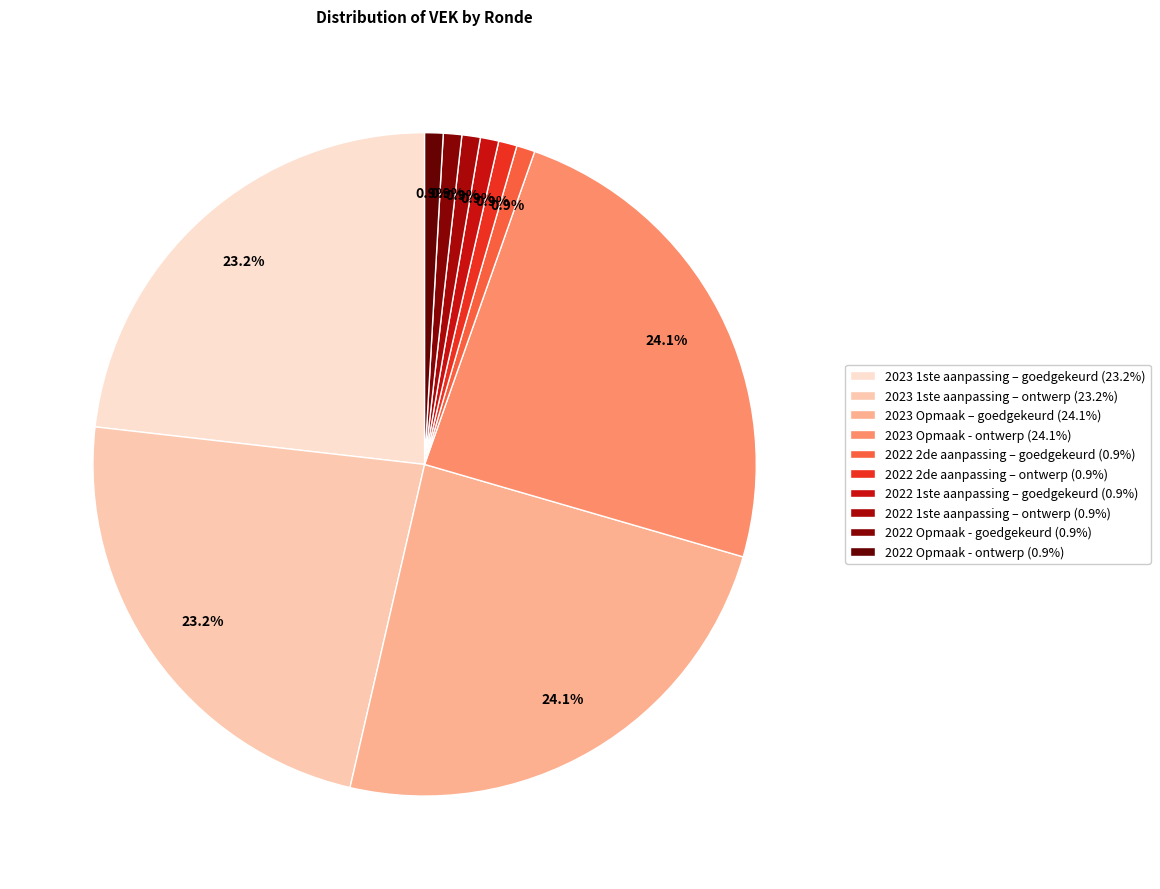

To the nearest percent, what is the combined percentage of 2022 Opmaak - ontwerp and 2023 1ste aanpassing – goedgekeurd?

24%